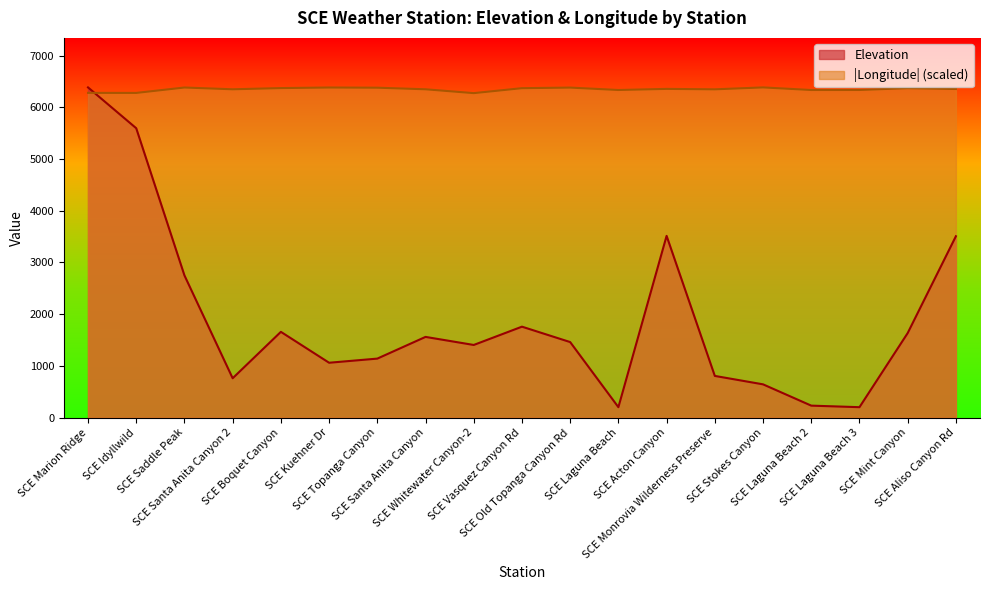

What are all the series names shown in the legend?

Elevation, |Longitude| (scaled)